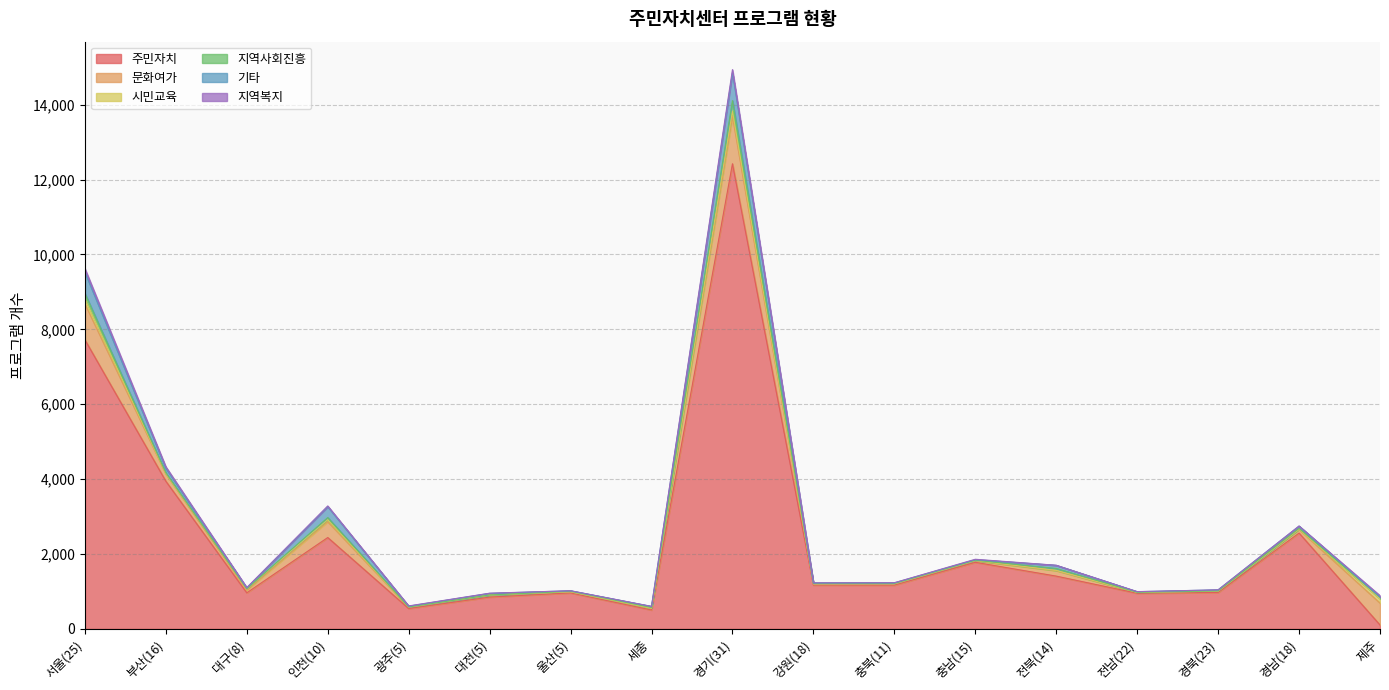

What is the label of the 14th point from the left?

전남(22)